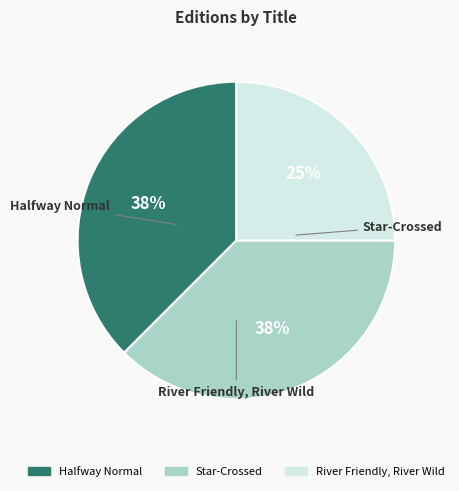

True or false: River Friendly, River Wild accounts for 25% of the total.

True